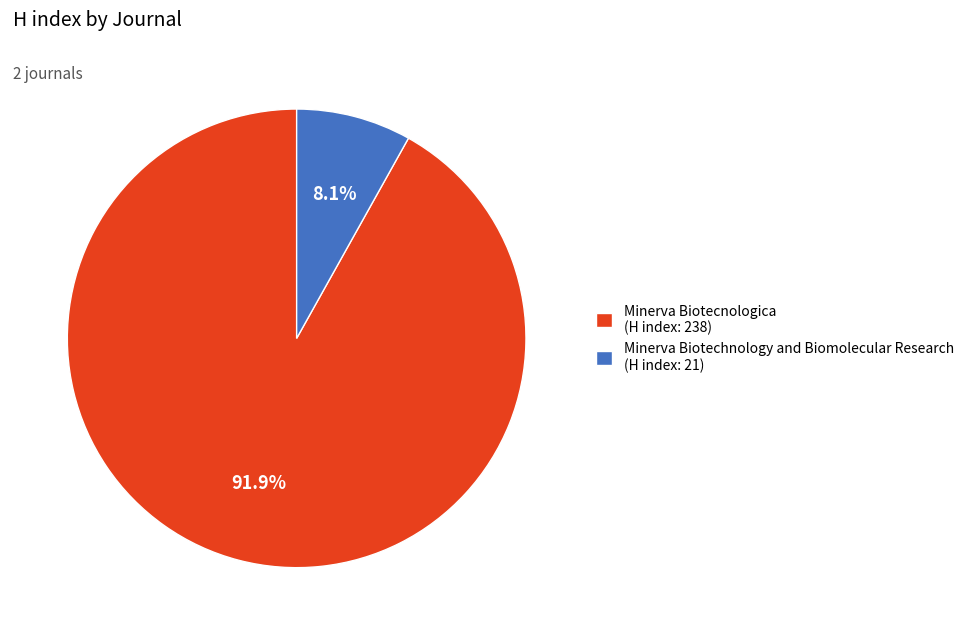

Rank the categories by value from lowest to highest.

Minerva Biotechnology and Biomolecular Research, Minerva Biotecnologica